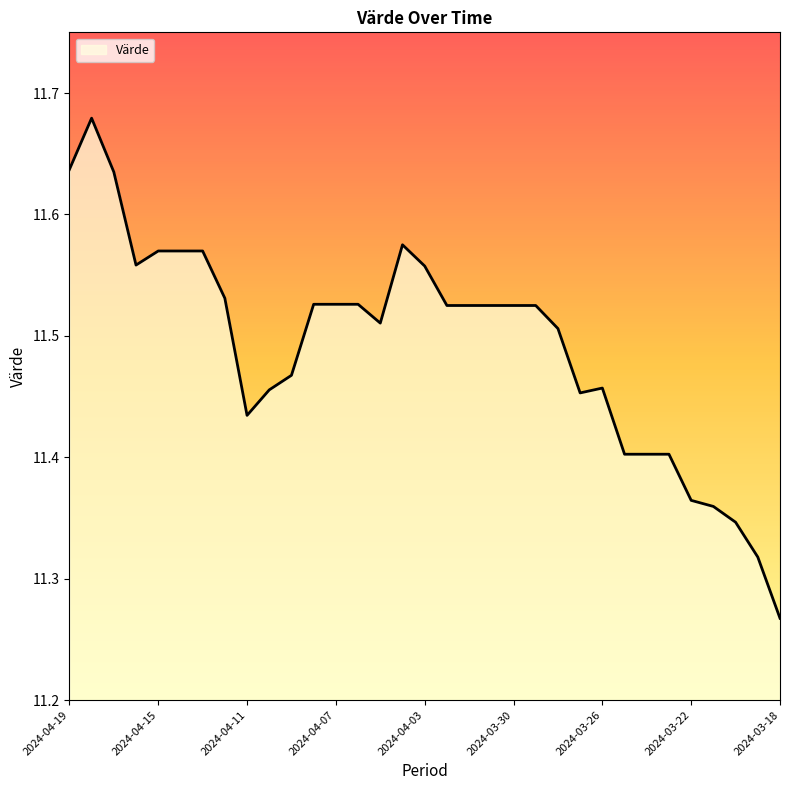

True or false: there are more than 0 points higher than both neighbors.

True